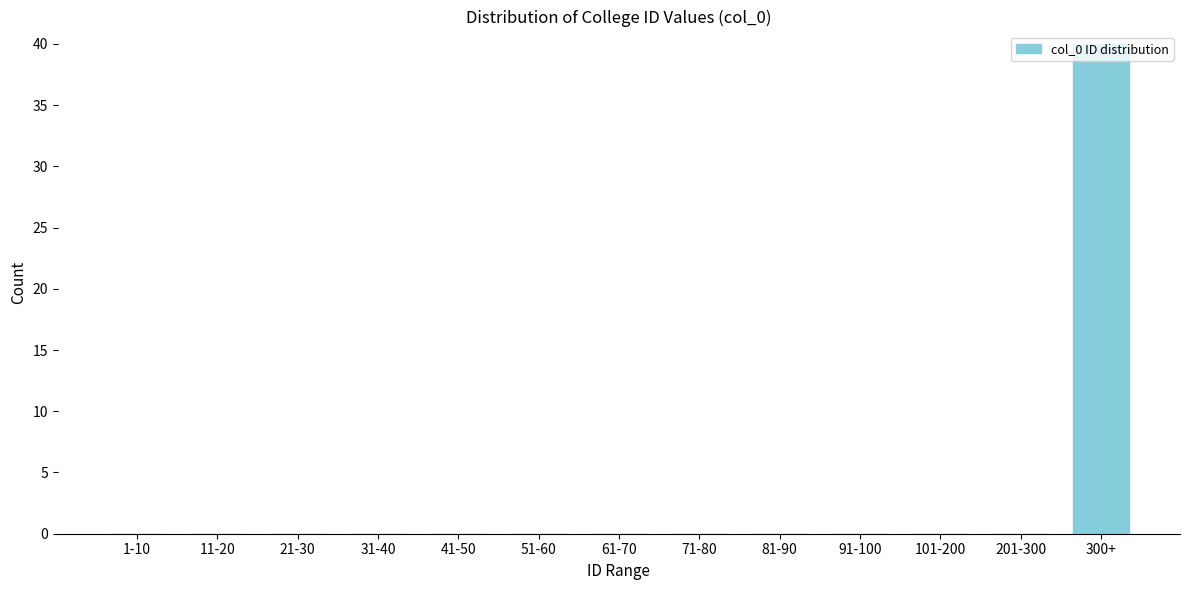

The value at 91-100 is 0. True or false?

True